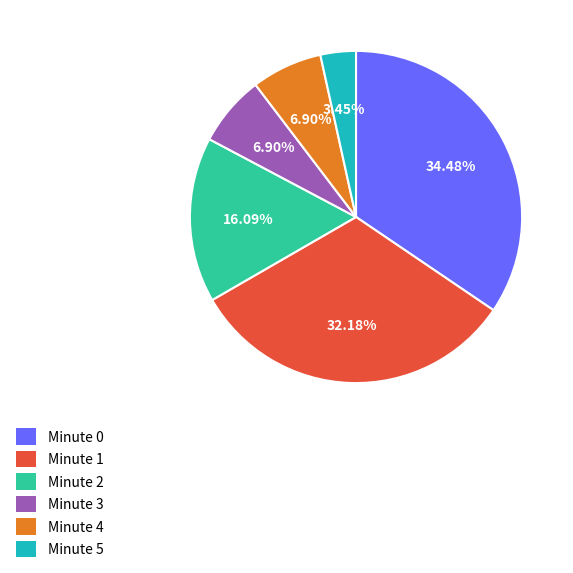

Which has a higher value, Minute 1 or Minute 5?

Minute 1